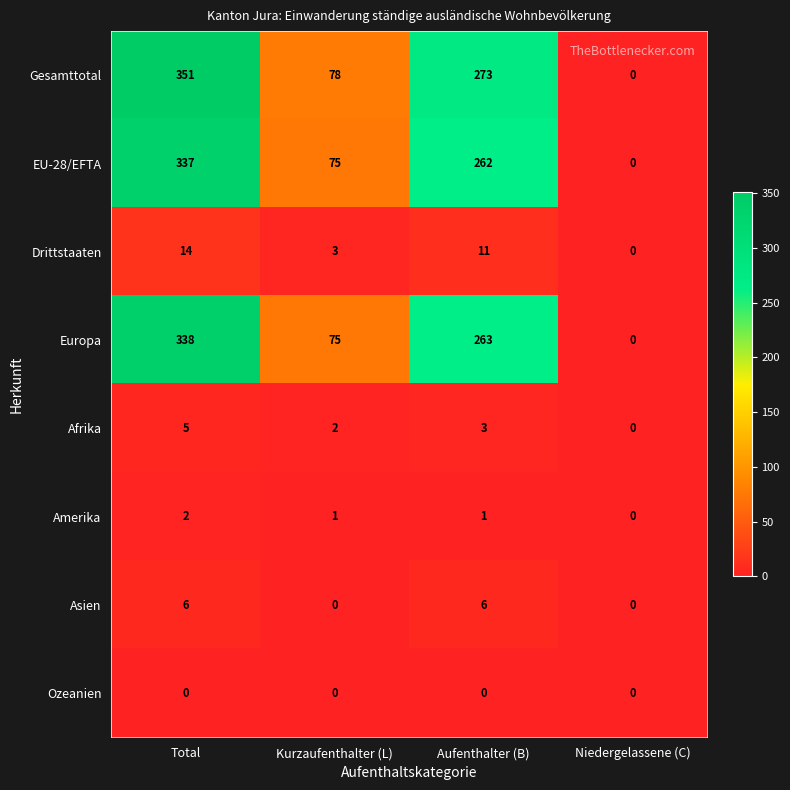

At which label is Drittstaaten closest to 7?

Kurzaufenthalter (L)